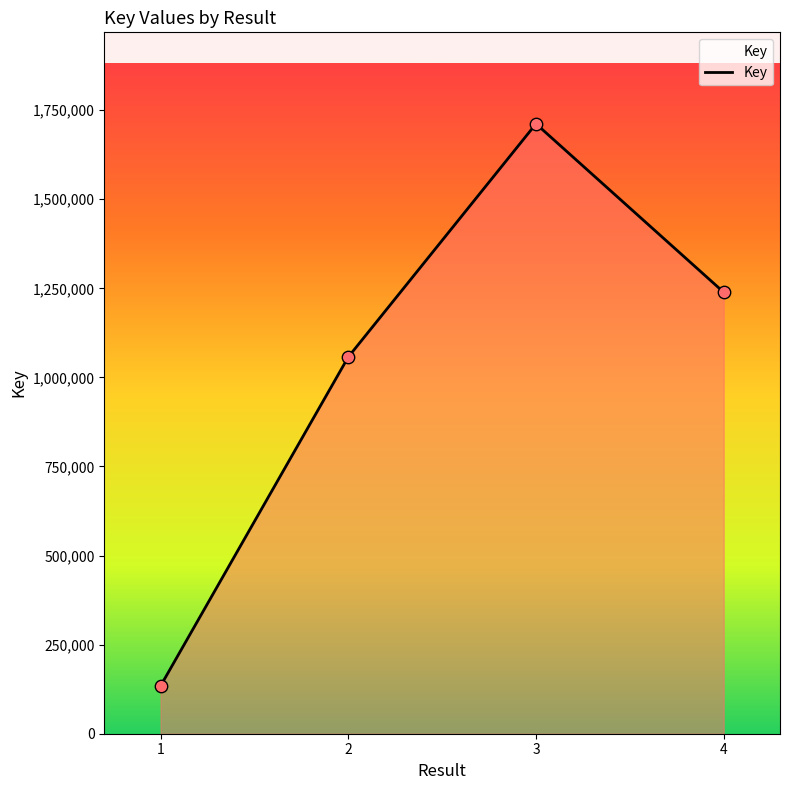

Between 3 and 2, which is larger?

3